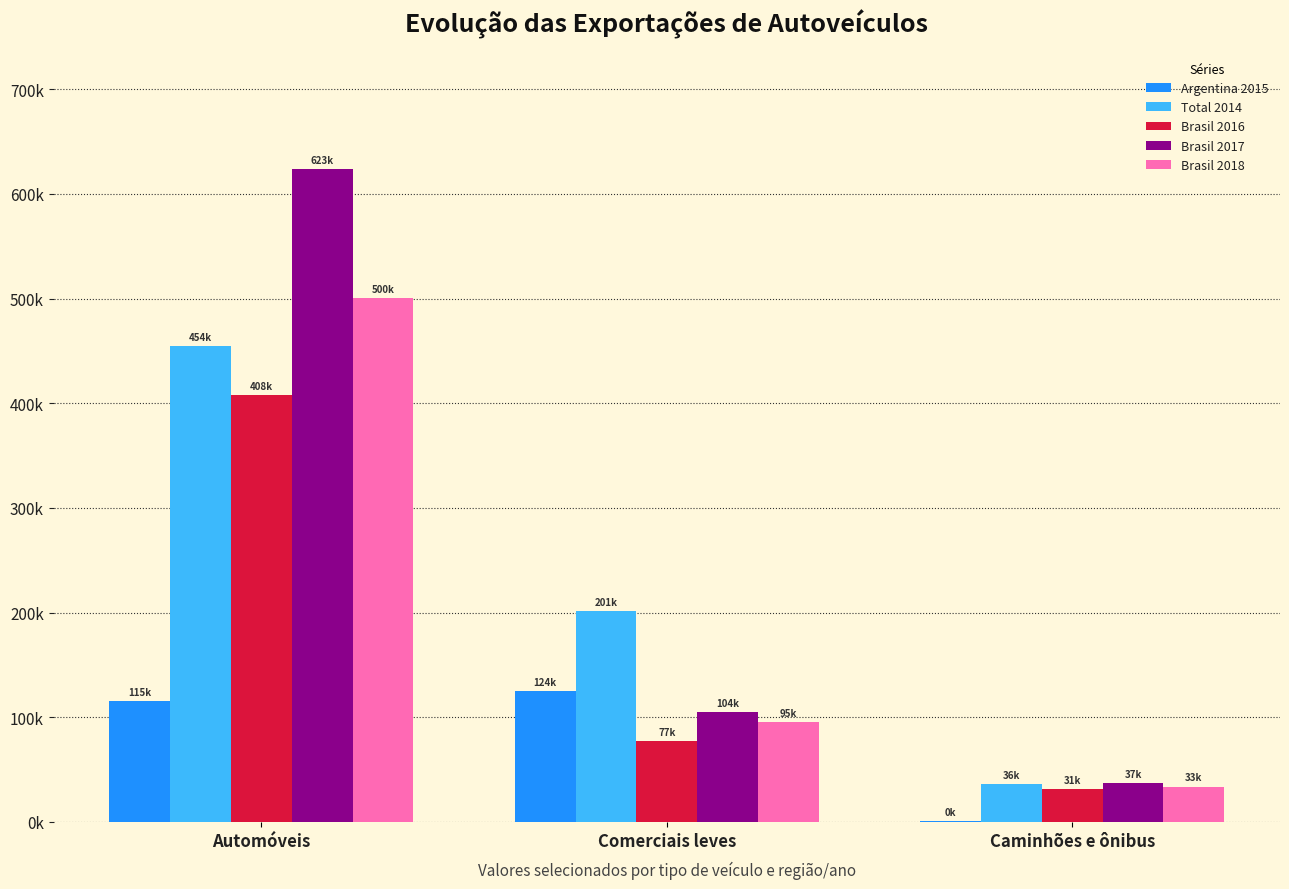

Is it true that Brasil 2017 equals 104763 at Comerciais leves?

True